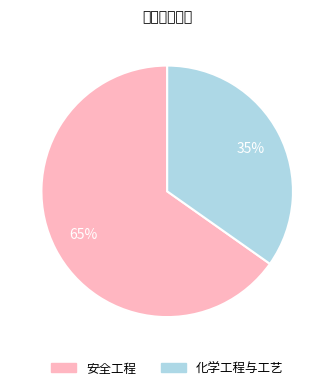

True or false: 安全工程 accounts for 65% of the total.

True